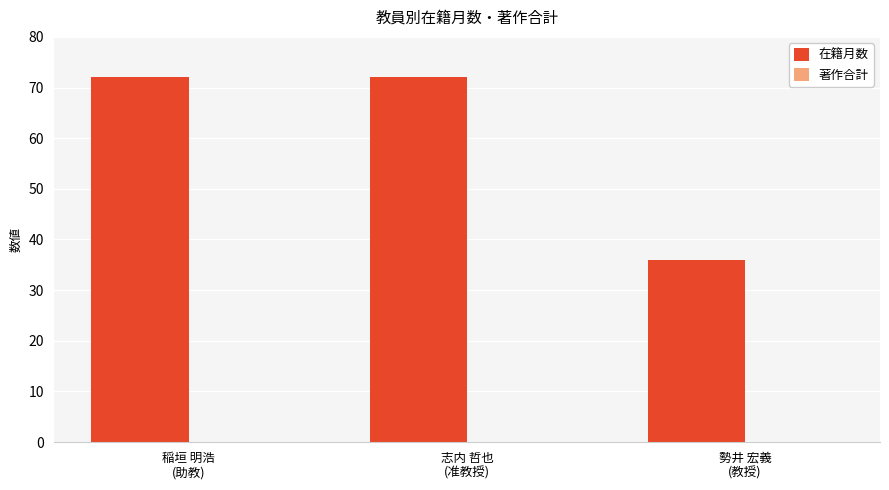

What is the sum of all values?

180